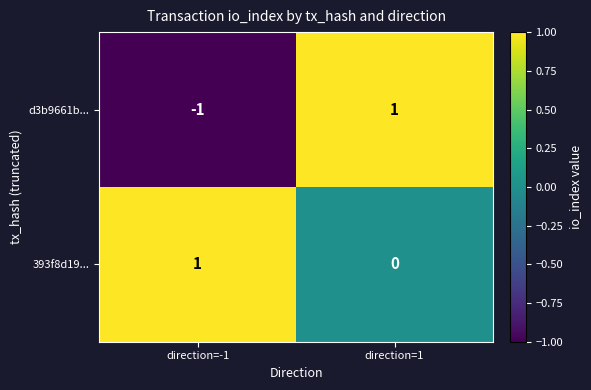

Which series has the largest total across all categories?

393f8d19...